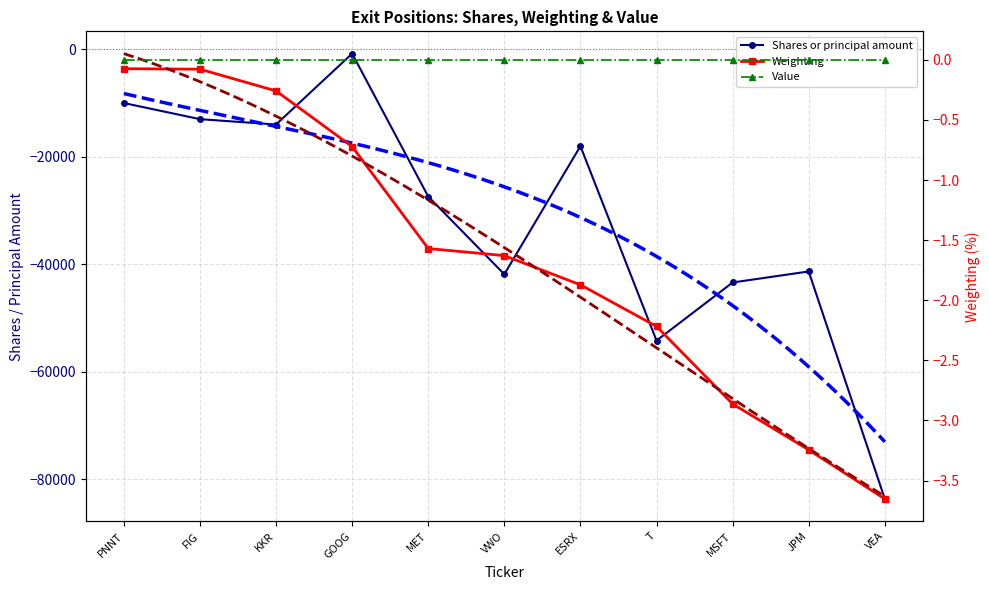

True or false: Weighting and Shares or principal amount cross at least once.

False